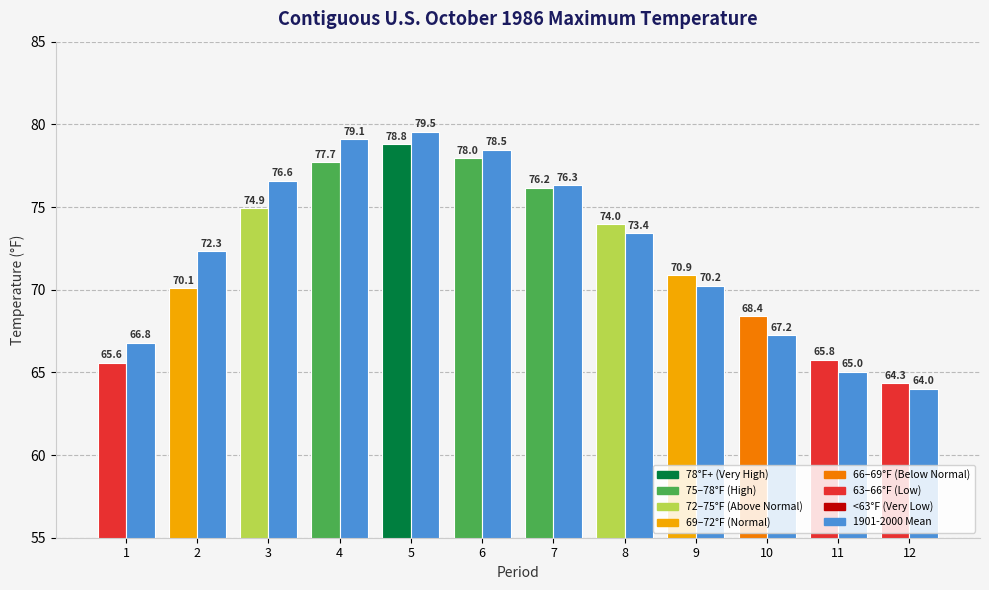

What is the total value across all series at 4?

156.8